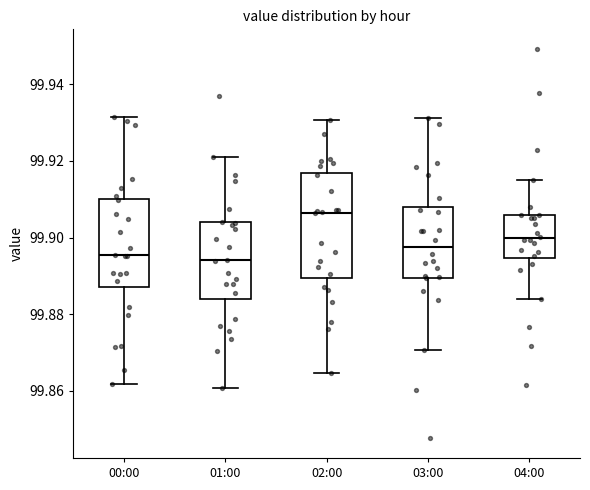

Reading left to right, read every box against the y-axis: the position of its median line, the range the box covers, and the ends of its whiskers. The values are not printed on the chart, so give them approximately, as read against the axis.

00:00: median 99.896, box 99.888 to 99.910, whiskers 99.862 to 99.932
01:00: median 99.894, box 99.884 to 99.904, whiskers 99.860 to 99.922
02:00: median 99.906, box 99.890 to 99.916, whiskers 99.864 to 99.930
03:00: median 99.898, box 99.890 to 99.908, whiskers 99.870 to 99.932
04:00: median 99.900, box 99.894 to 99.906, whiskers 99.884 to 99.916